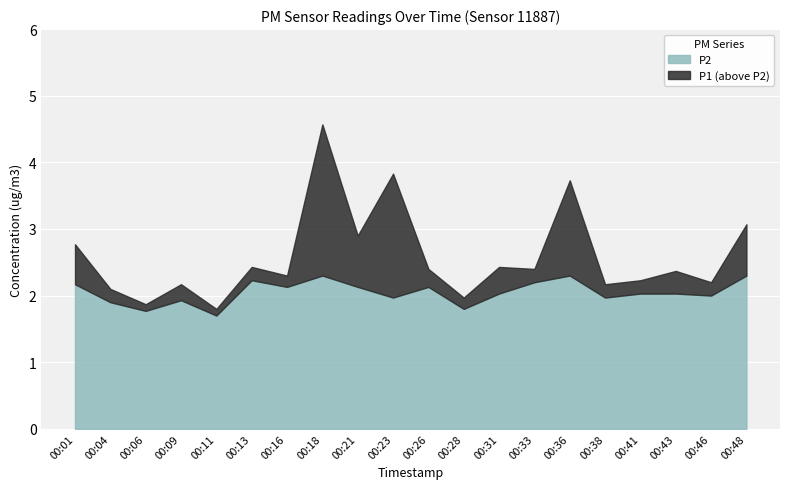

Reading left to right, list all the values displayed in this chart.

P1: 00:01=2.8	00:04=2.1	00:06=1.9	00:09=2.2	00:11=1.8	00:13=2.4	00:16=2.3	00:18=4.6	00:21=2.9	00:23=3.8	00:26=2.4	00:28=2.0	00:31=2.4	00:33=2.4	00:36=3.7	00:38=2.2	00:41=2.2	00:43=2.4	00:46=2.2	00:48=3.1
P2: 00:01=2.2	00:04=1.9	00:06=1.8	00:09=1.9	00:11=1.7	00:13=2.2	00:16=2.1	00:18=2.3	00:21=2.1	00:23=2.0	00:26=2.1	00:28=1.8	00:31=2.0	00:33=2.2	00:36=2.3	00:38=2.0	00:41=2.0	00:43=2.0	00:46=2.0	00:48=2.3